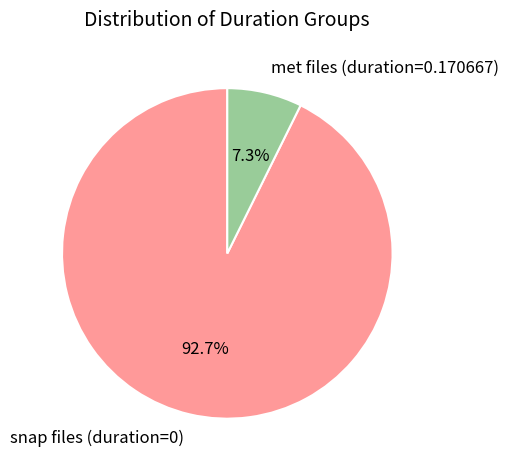

What is the smallest slice in the pie chart?

met files (duration=0.170667)